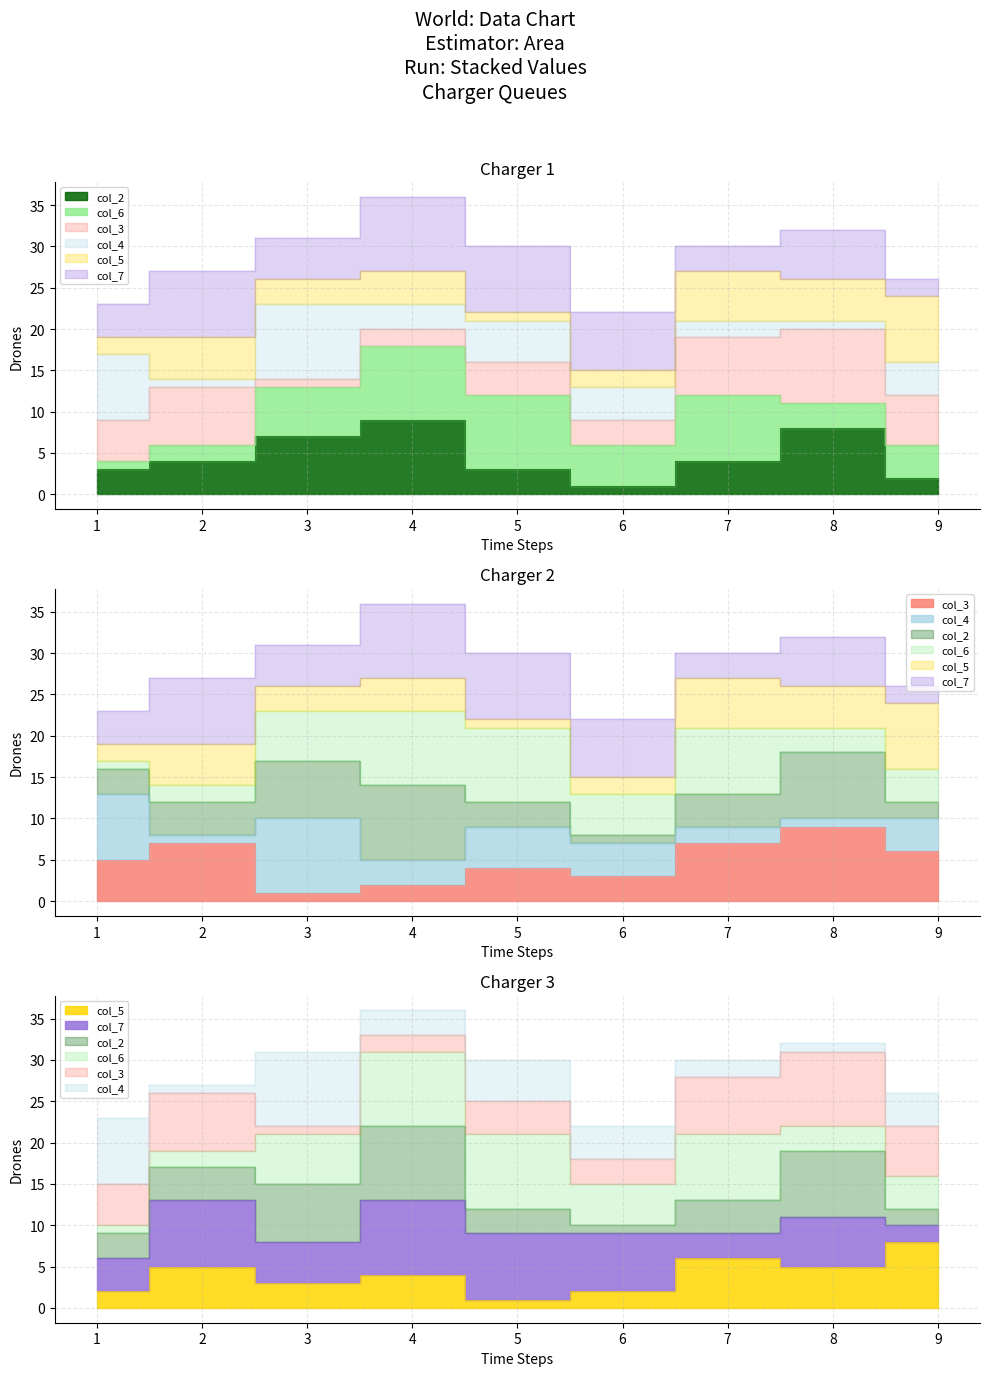

After their last crossing, which series has the higher values: col_2 or col_5?

col_5